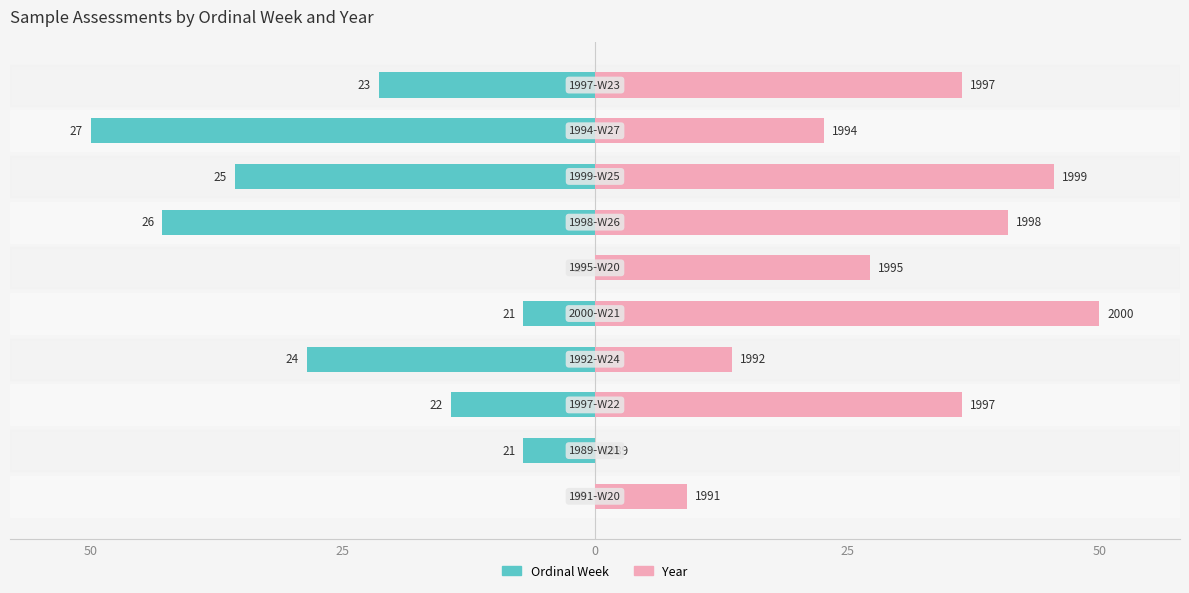

Is the value of Year at 7 greater than the value of Ordinal Week at 50?

Yes